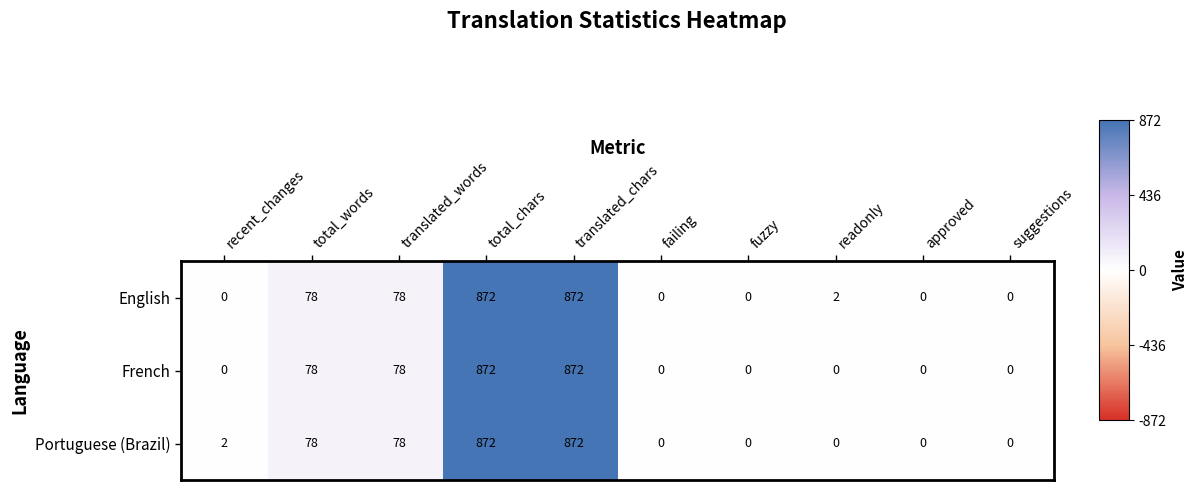

Is the value of Portuguese (Brazil) at total_words greater than the value of French at readonly?

Yes